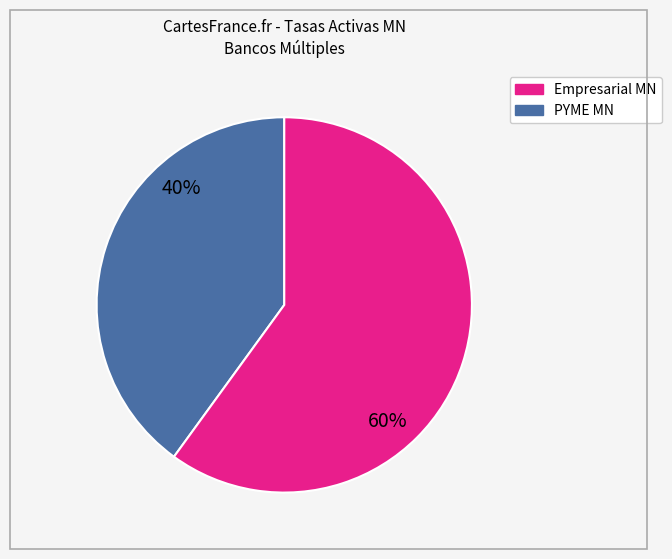

Is there any slice that represents more than half of the pie?

Yes